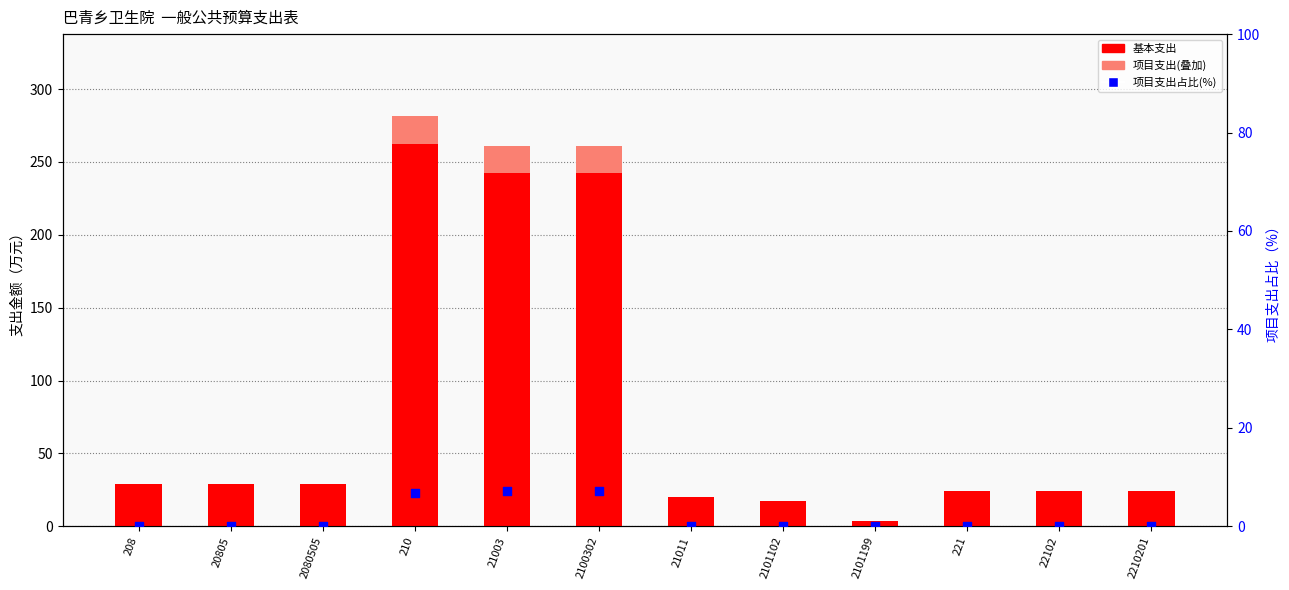

Which series has the widest spread of Y values?

基本支出